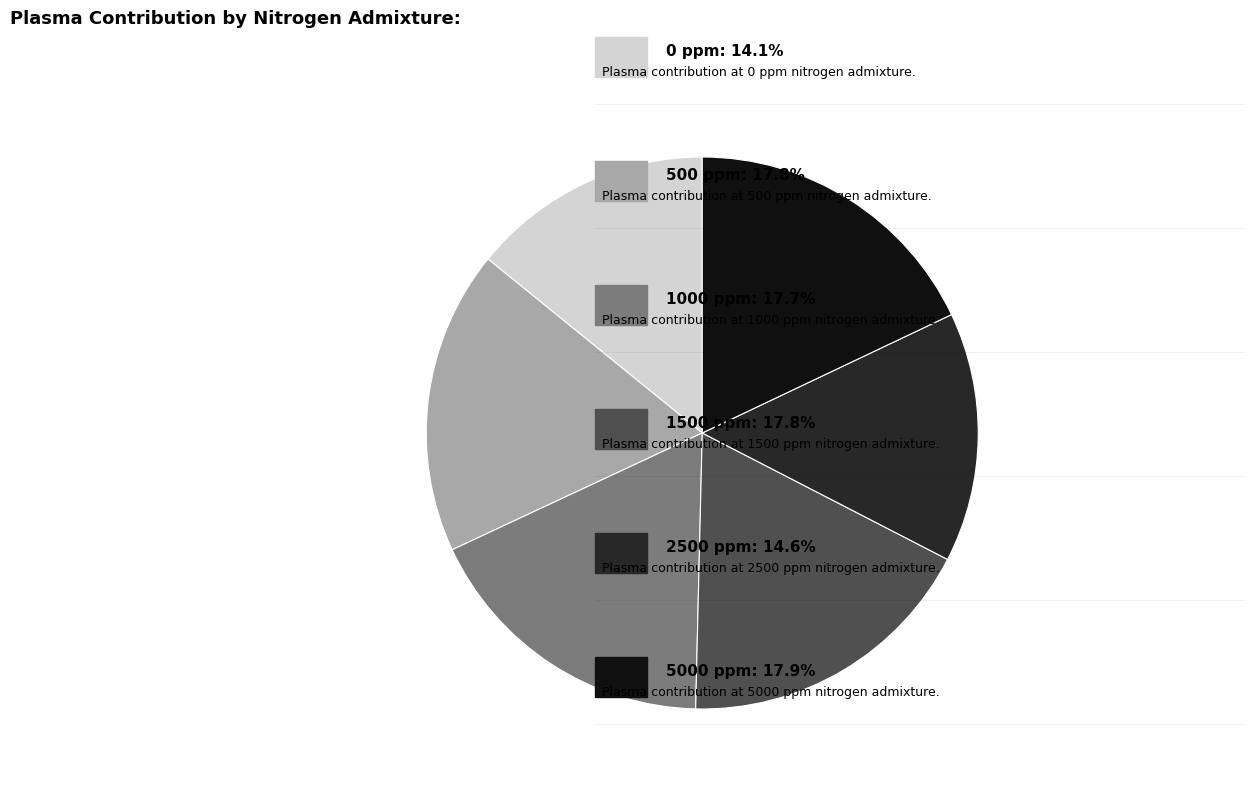

Does any single category account for the majority?

No